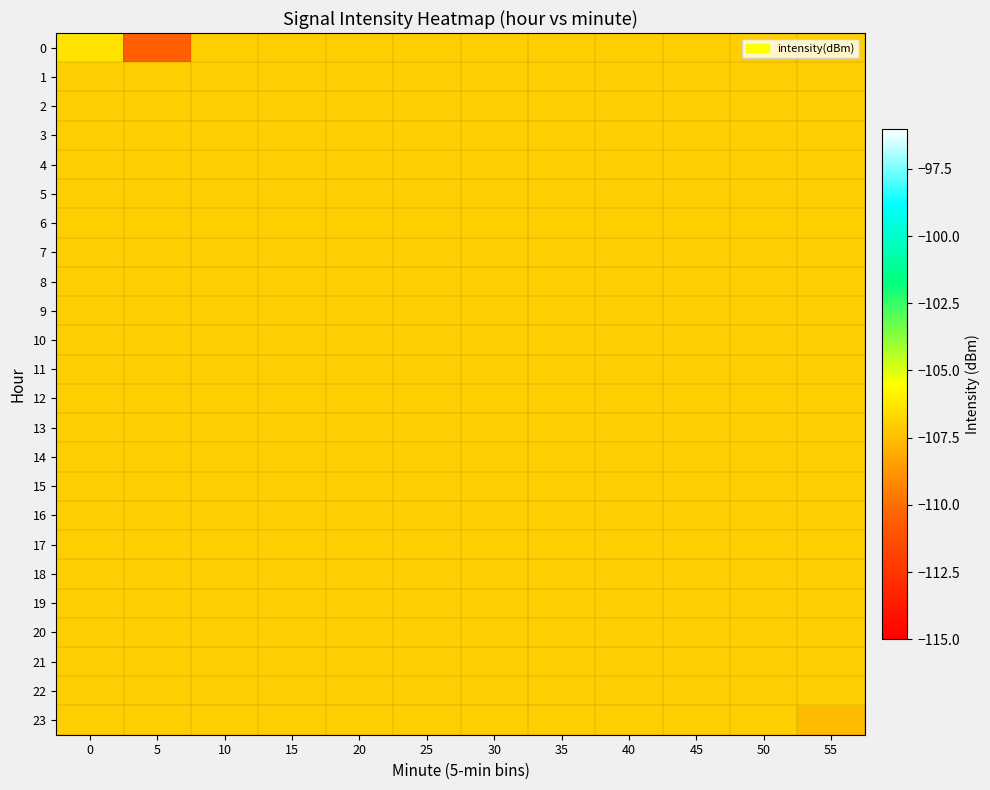

At 5, list the series in order from largest to smallest.

1, 2, 3, 4, 5, 6, 7, 8, 9, 10, 11, 12, 13, 14, 15, 16, 17, 18, 19, 20, 21, 22, 23, 0